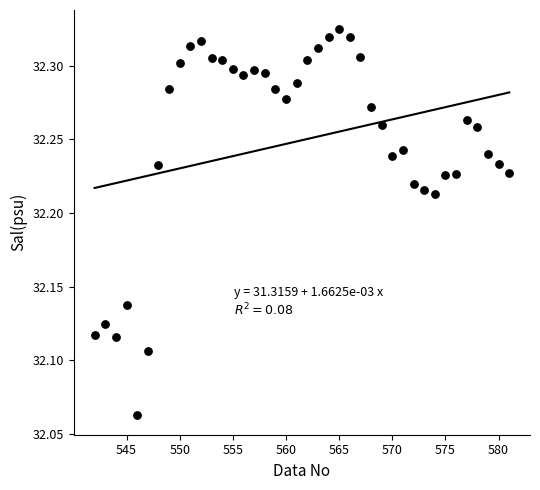

What is the range of X values (max minus min)?

39.0